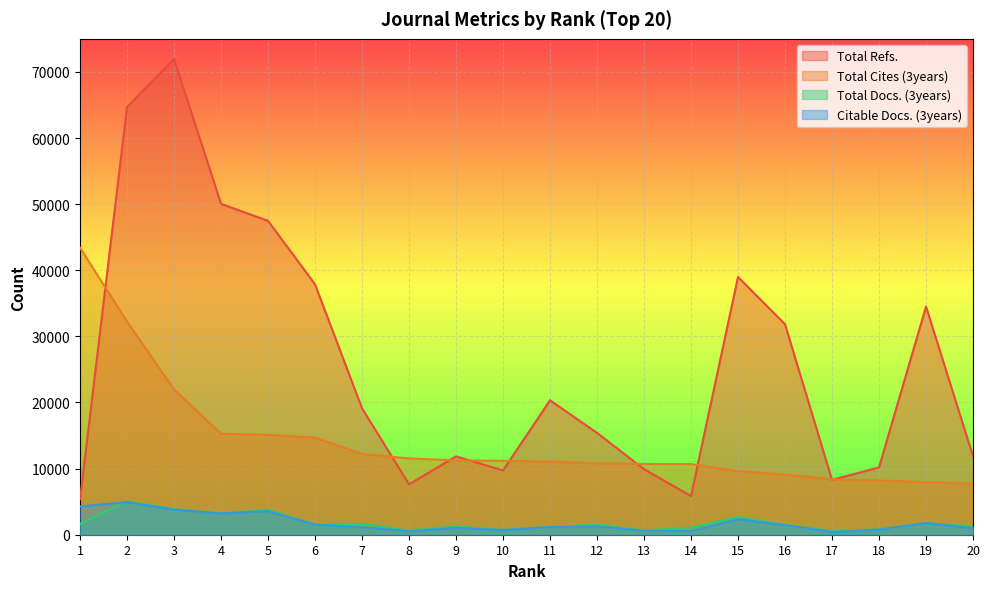

At which category does the chart reach its minimum across all series?

17